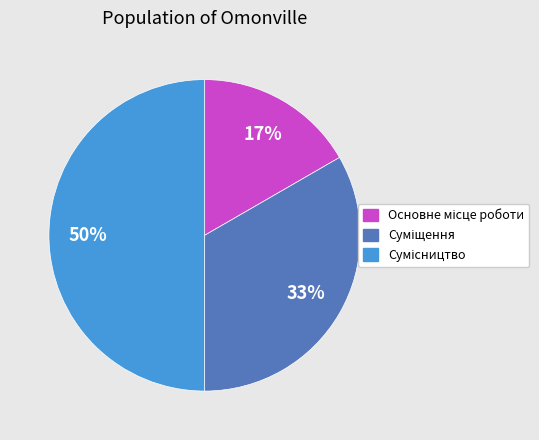

To the nearest percent, what is the average slice percentage?

33%